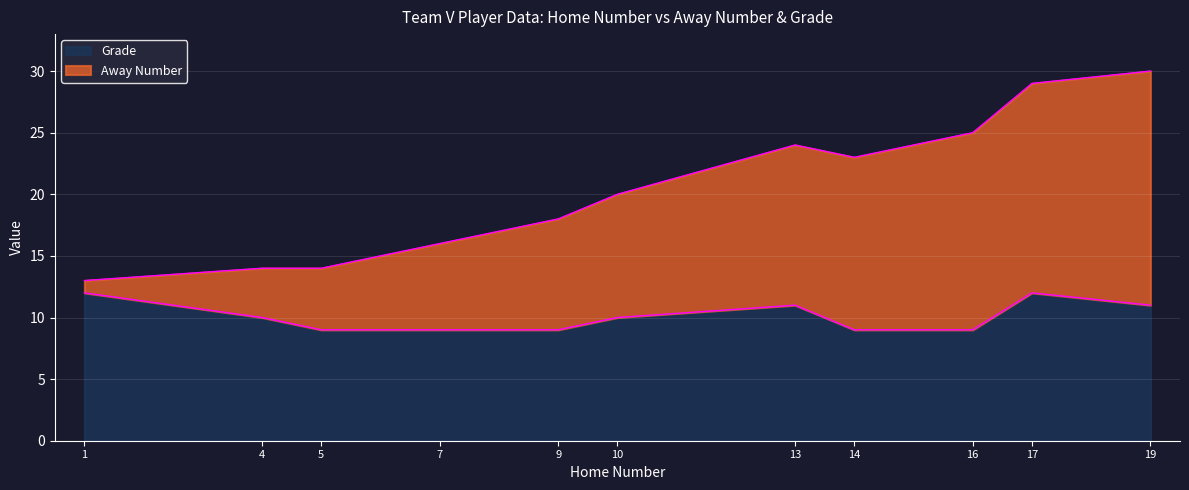

How many categories are shown in the chart?

11